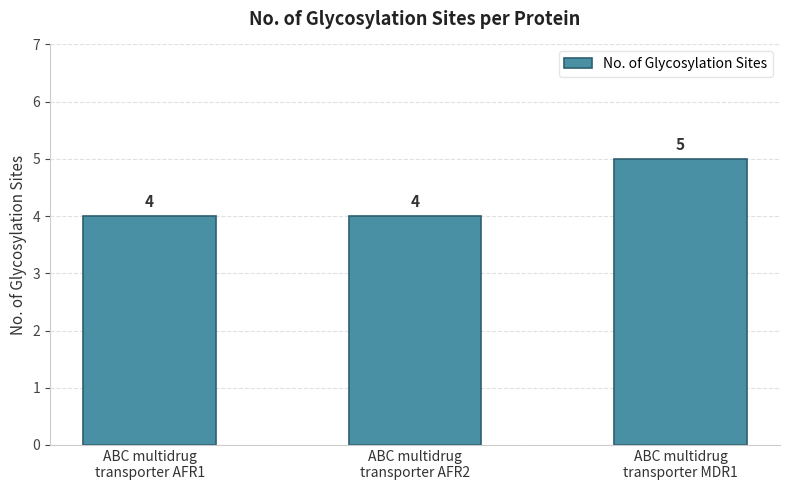

Reading left to right, list all the values displayed in this chart.

4	4	5